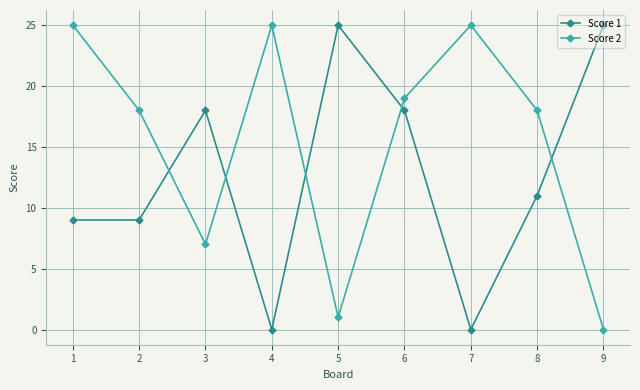

True or false: Score 1 has a value of 7 at 5.

False